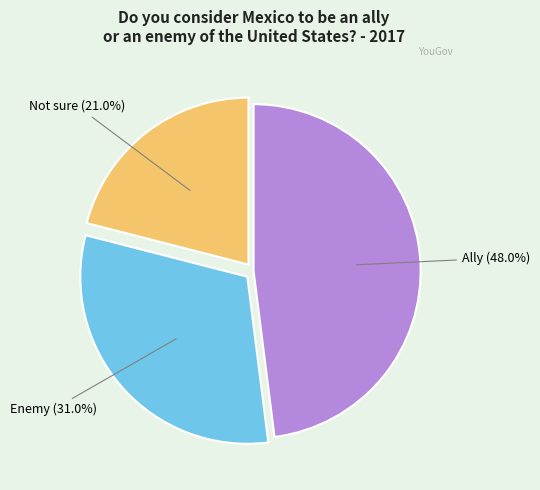

Is there a majority slice in this chart?

No